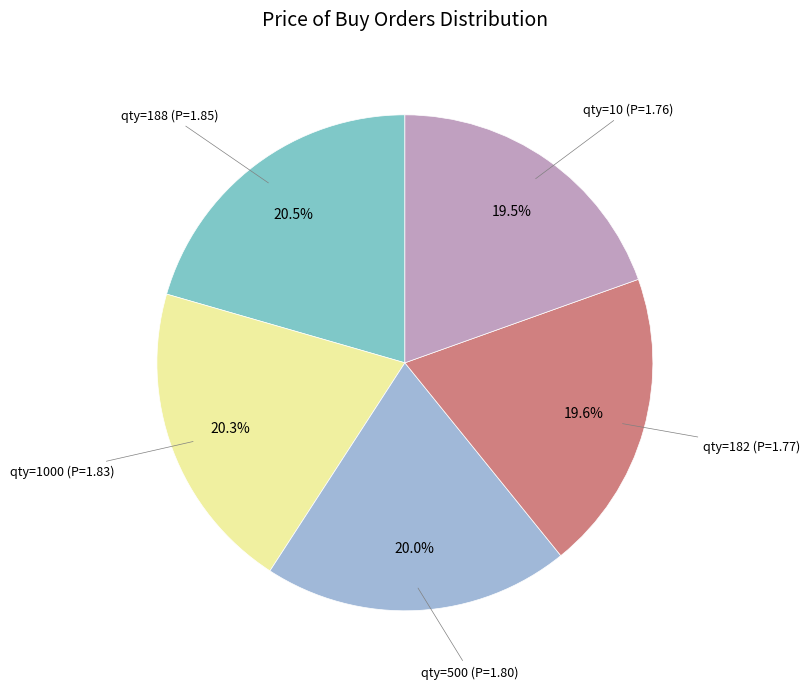

Is there any slice that represents more than half of the pie?

No